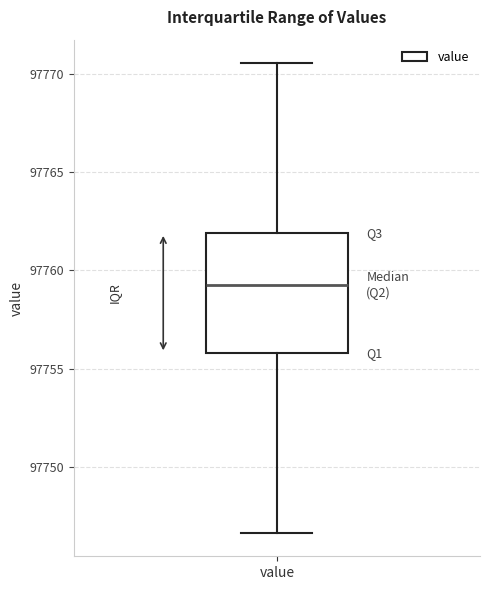

Read this box plot against the y-axis: the position of the median line, the range covered by the box, and the ends of both whiskers. The values are not printed on the chart, so give them approximately, as read against the axis.

median 97759.0, box 97756.0 to 97762.0, whiskers 97746.5 to 97770.5